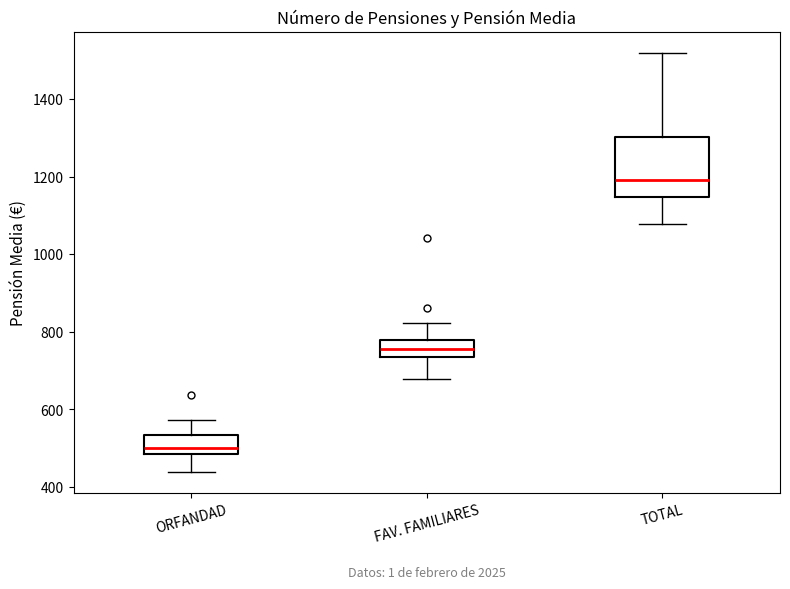

Which box's median line is the lowest?

ORFANDAD